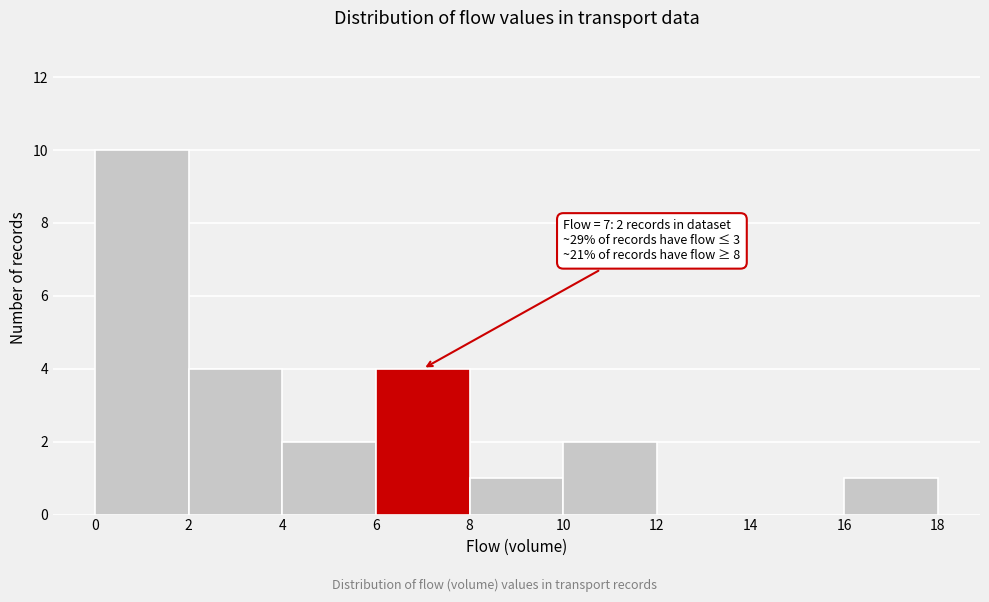

Over which range of the x-axis is the bar tallest?

0 to 2